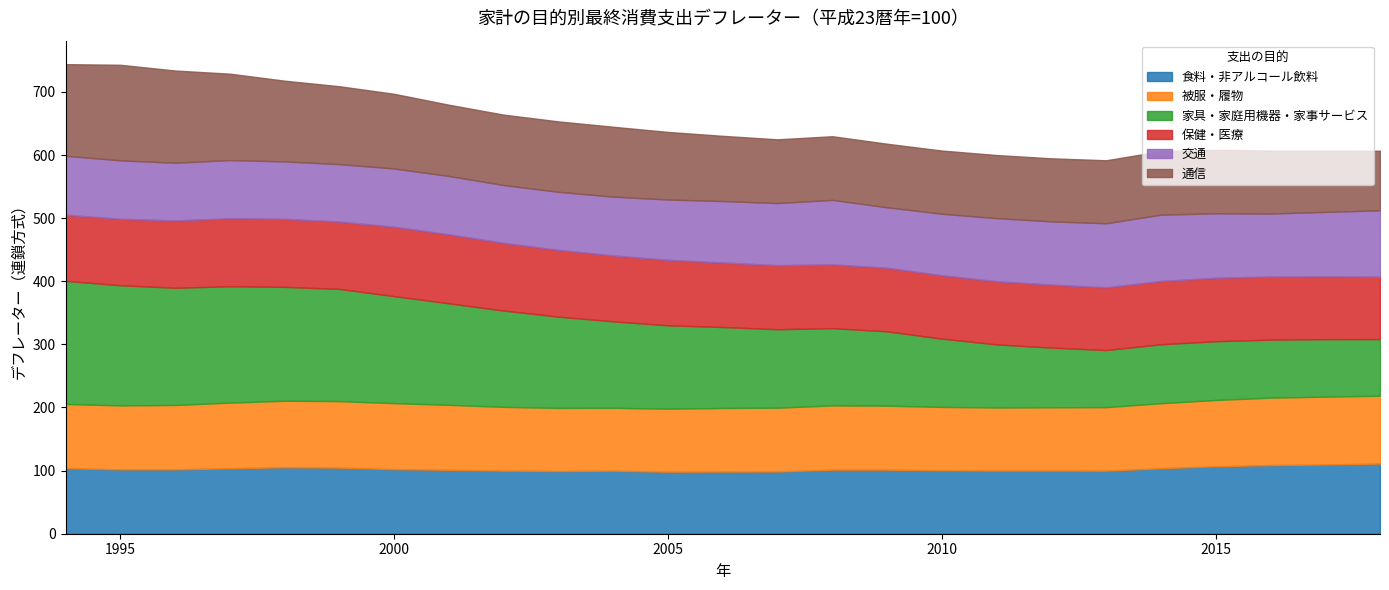

Reading right to left, what are all the values shown in this chart?

食料・非アルコール飲料: 111.2	109.7	108.8	106.9	103.8	99.9	100.1	100.0	100.5	101.5	101.5	98.6	98.5	98.3	99.9	99.4	100.0	101.3	102.3	104.7	105.3	103.7	102.0	102.0	103.9
被服・履物: 107.5	107.5	106.8	105.0	103.0	100.7	100.2	100.0	100.4	101.4	101.8	101.1	100.7	99.8	99.6	99.9	101.0	102.9	104.6	105.4	105.4	104.0	102.0	101.3	101.7
家具・家庭用機器・家事サービス: 89.7	91.1	91.9	93.1	93.4	90.4	94.6	100.0	108.2	117.8	122.4	124.3	128.3	132.1	137.0	144.6	152.6	160.9	169.5	177.8	180.4	184.4	185.7	190.4	195.1
保健・医療: 98.8	99.6	99.9	100.5	100.2	99.4	99.7	100.0	100.4	100.7	101.0	101.5	102.2	103.7	104.4	105.8	107.2	109.2	110.0	106.6	107.8	107.7	106.6	105.3	104.7
交通: 105.2	102.0	99.9	102.2	105.1	101.5	100.3	100.0	97.5	95.8	102.2	98.4	97.4	95.6	93.2	92.0	91.6	92.5	92.3	91.1	91.0	92.2	91.5	92.6	93.4
通信: 94.4	97.1	99.8	100.5	100.6	99.8	99.9	100.0	100.1	100.7	100.9	101.0	103.3	107.1	110.7	111.6	111.6	112.9	118.3	123.4	127.9	136.9	146.1	151.4	145.2